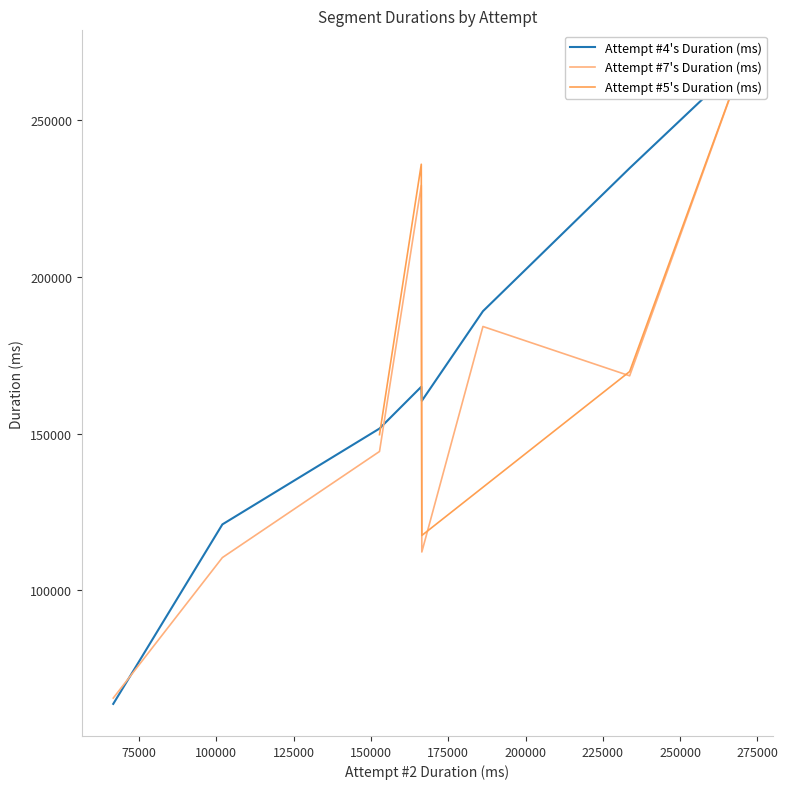

What is the smallest value displayed?

66640